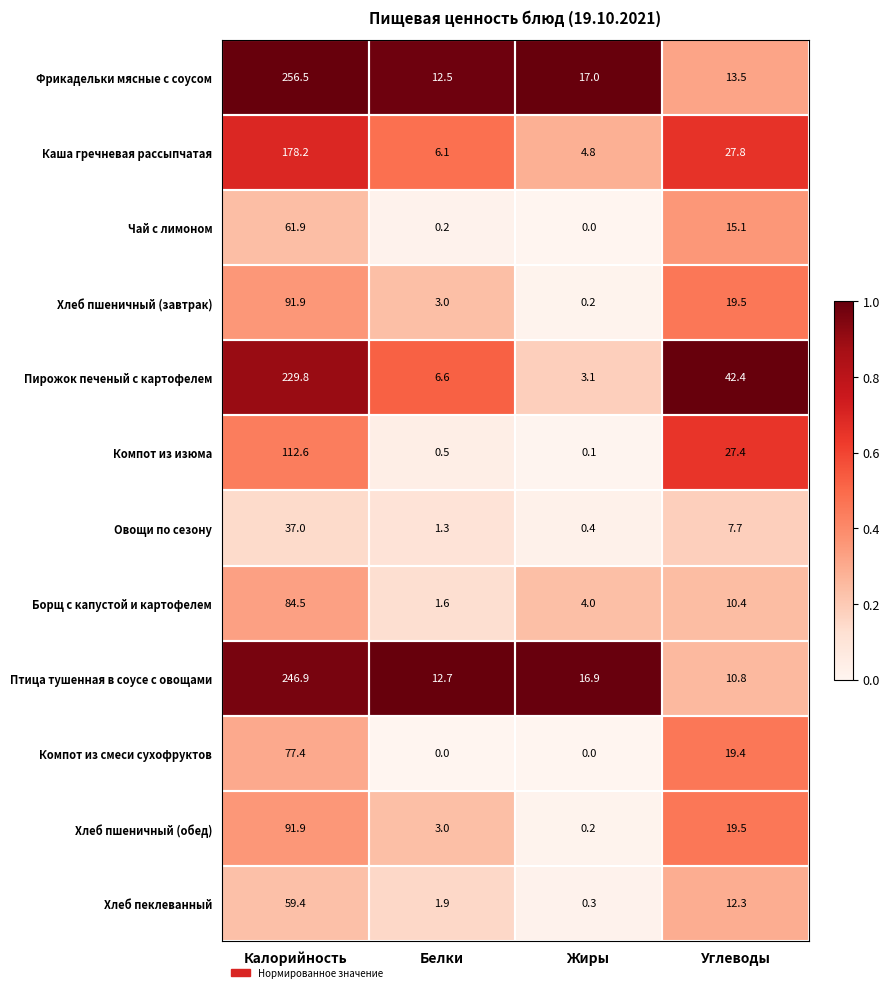

The value of Фрикадельки мясные с соусом at Калорийность is 167.1. True or false?

False